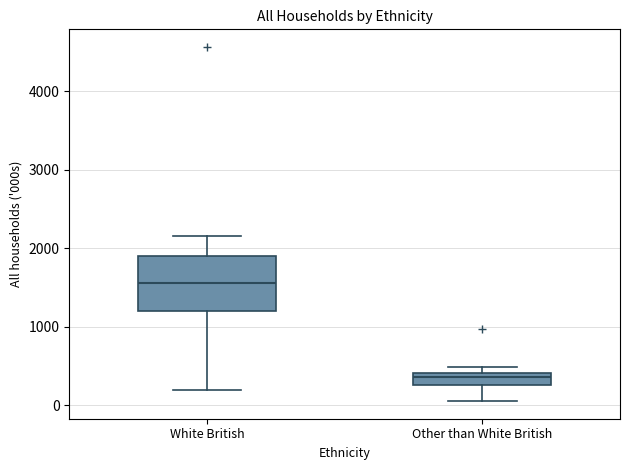

Where is the upper edge of the box for Other than White British on the y-axis? The values are not printed on the chart, so give them approximately, as read against the axis.

400